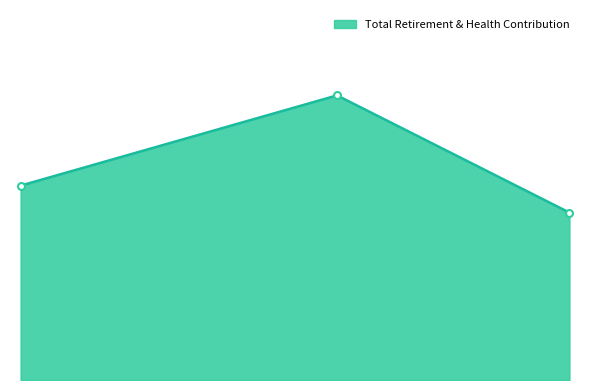

Does the chart have visible grid lines?

No